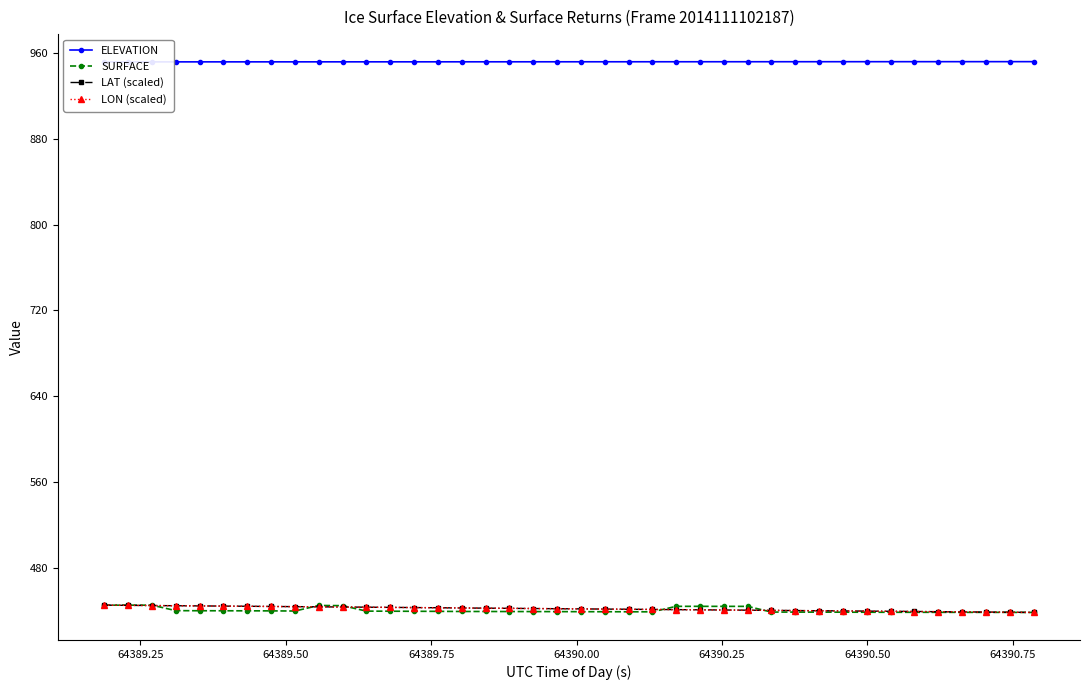

Does the chart display data point markers on the line(s)?

Yes